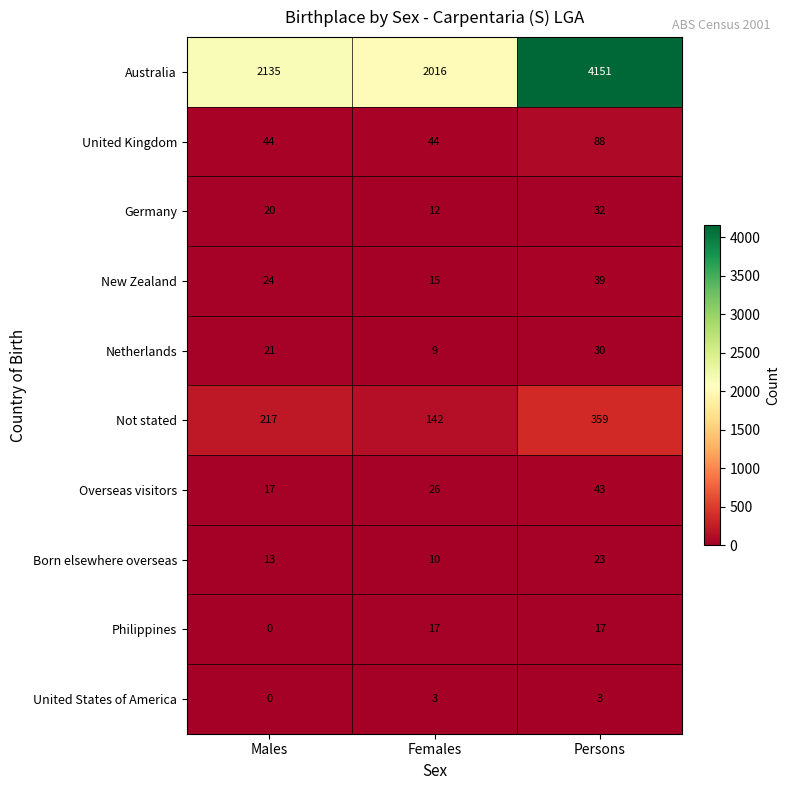

Between Males and Females, which series saw the biggest shift?

Australia